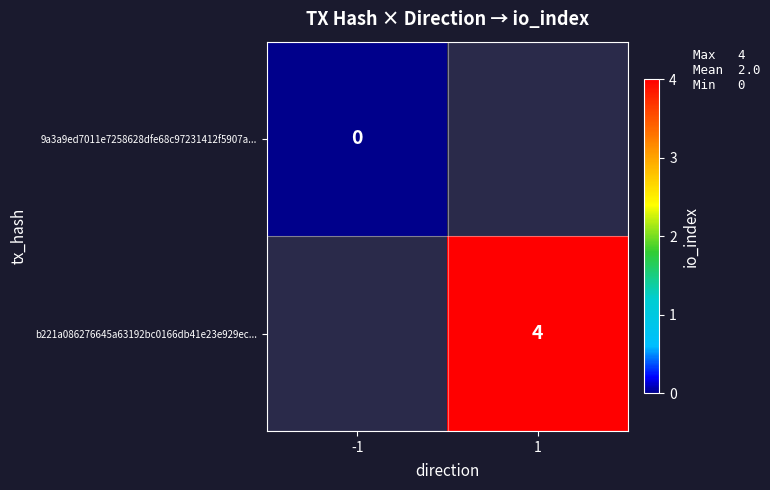

The b221a086276645a63192bc0166db41e23e929ec... series shows 4 at 1. True or false?

True